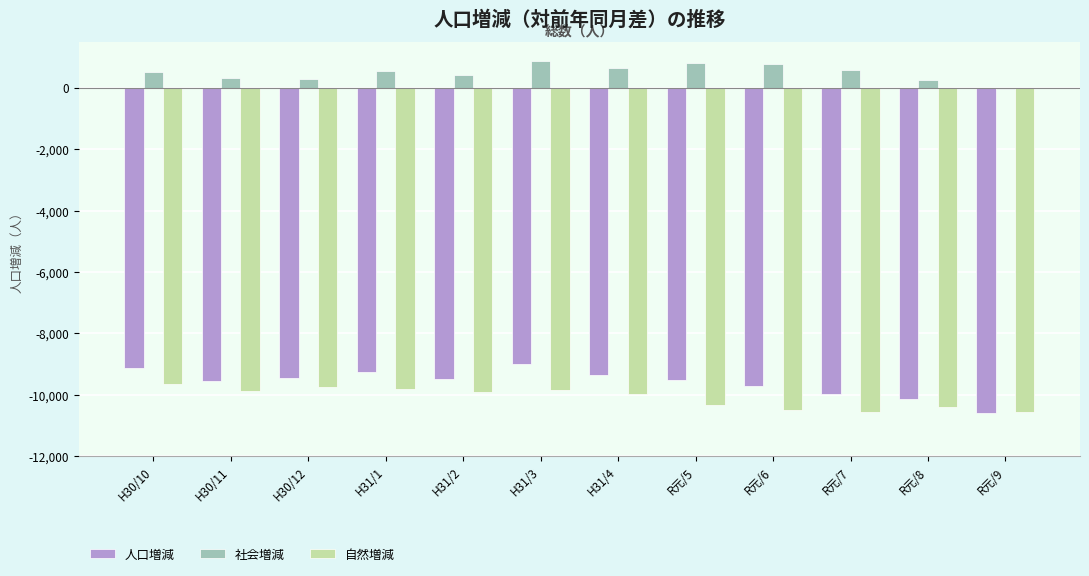

What are all the series names shown in the legend?

人口増減, 社会増減, 自然増減